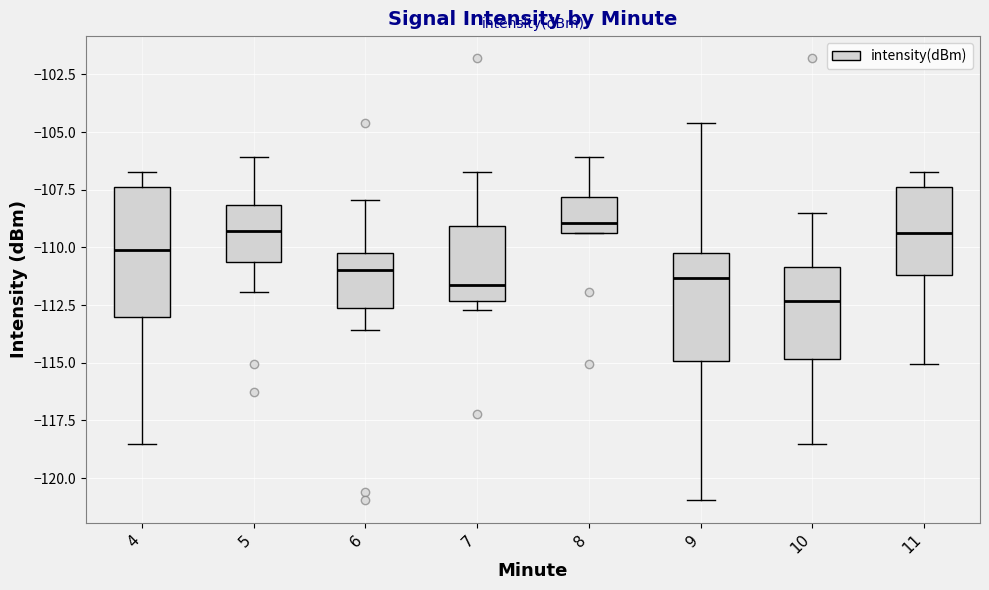

Reading left to right, read every box against the y-axis: the position of its median line, the range the box covers, and the ends of its whiskers. The values are not printed on the chart, so give them approximately, as read against the axis.

4: median -110.0, box -113.0 to -107.5, whiskers -118.5 to -106.5
5: median -109.5, box -110.5 to -108.0, whiskers -112.0 to -106.0
6: median -111.0, box -112.5 to -110.5, whiskers -113.5 to -108.0
7: median -111.5, box -112.5 to -109.0, whiskers -112.5 (just below the box's lower edge) to -106.5
8: median -109.0, box -109.5 to -108.0, whiskers -109.5 to -106.0
9: median -111.5, box -115.0 to -110.5, whiskers -121.0 to -104.5
10: median -112.5, box -115.0 to -111.0, whiskers -118.5 to -108.5
11: median -109.5, box -111.0 to -107.5, whiskers -115.0 to -106.5